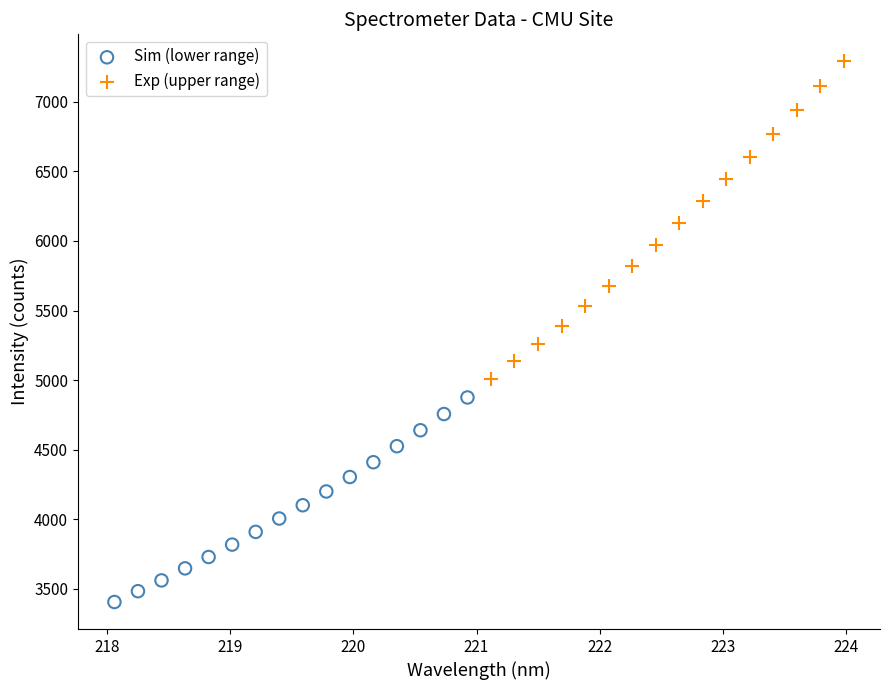

Which series contains the highest Y value?

Exp (upper range)